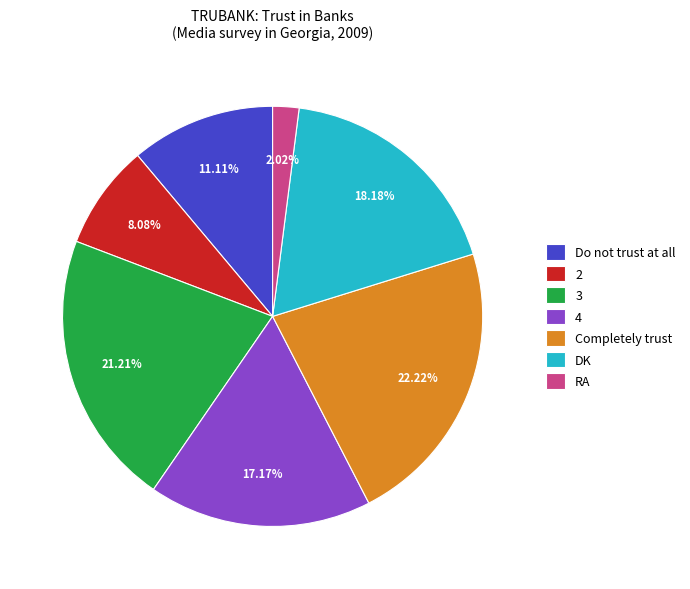

Is there a majority slice in this chart?

No